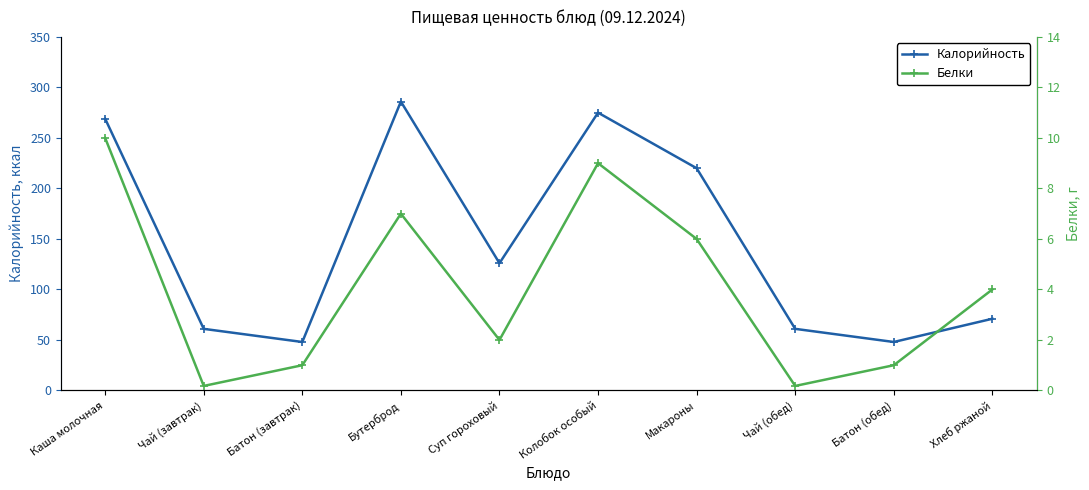

What is the maximum value for Белки?

10.0